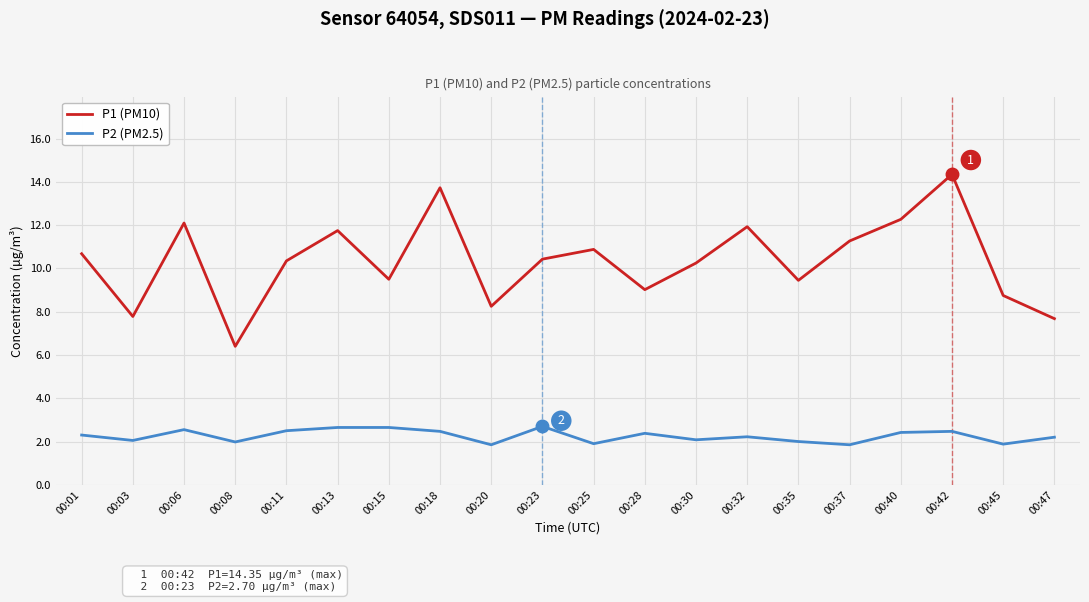

What is the difference between the P1 (PM10) values at 00:06 and 00:25?

1.2